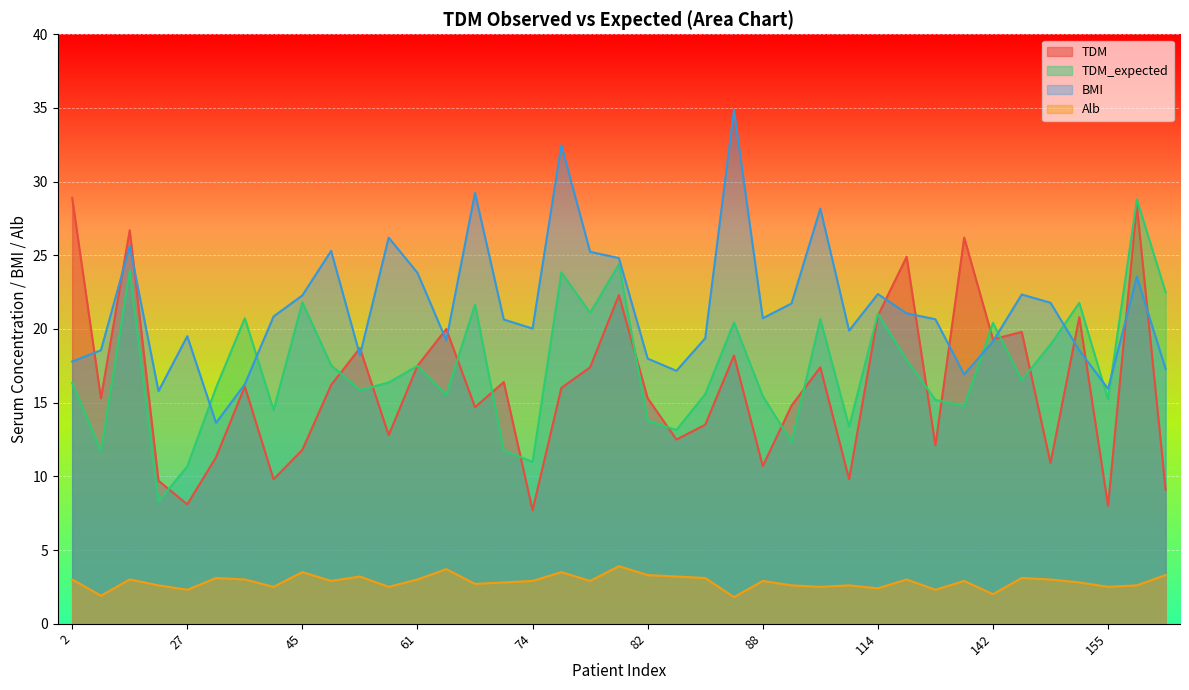

Rank the series at 77 from lowest to highest value.

Alb, TDM, TDM_expected, BMI